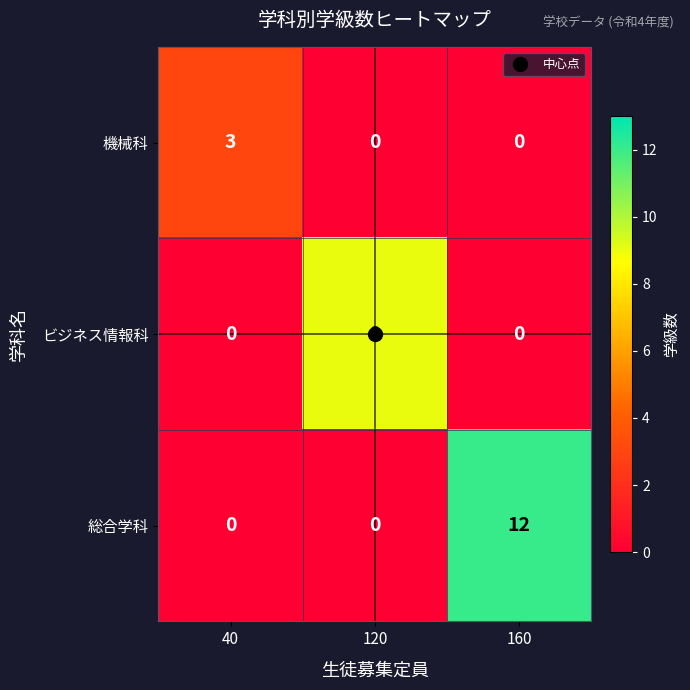

What is the maximum value shown in the chart?

12